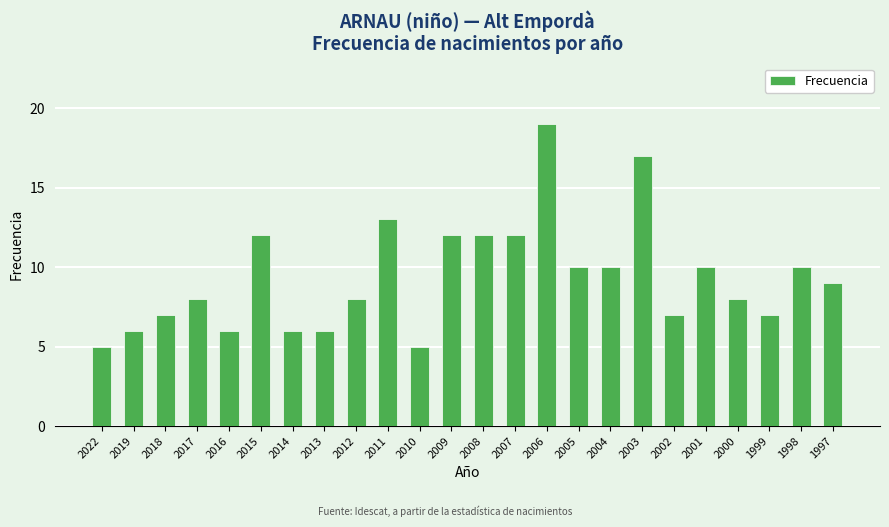

What is the difference between the second highest and second lowest values?

12